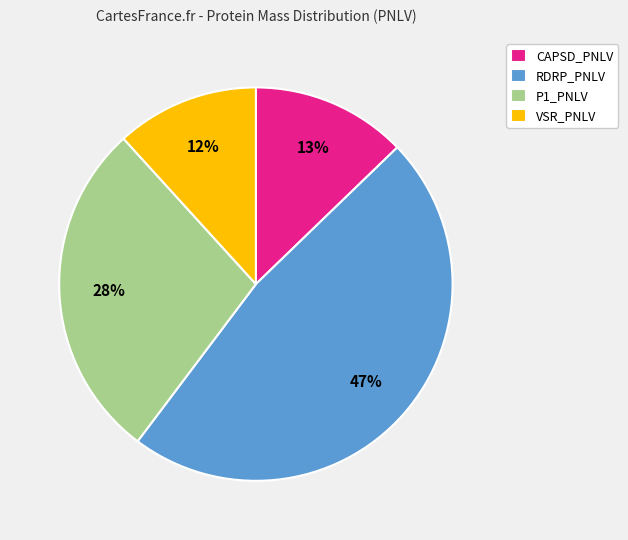

To the nearest percent, what percentage of the pie is CAPSD_PNLV?

13%